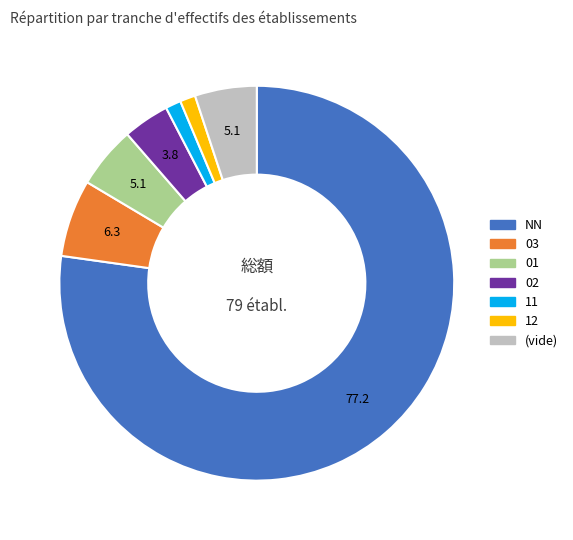

Does any single category account for the majority?

Yes